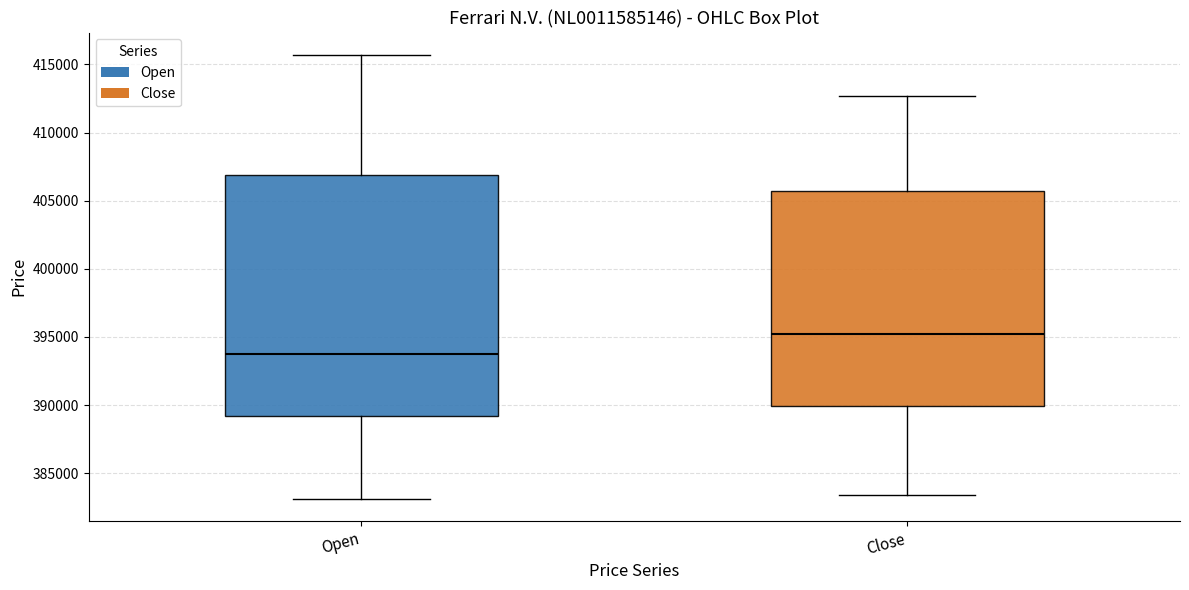

Comparing the boxes themselves (not the whiskers), which one is the tallest?

Open